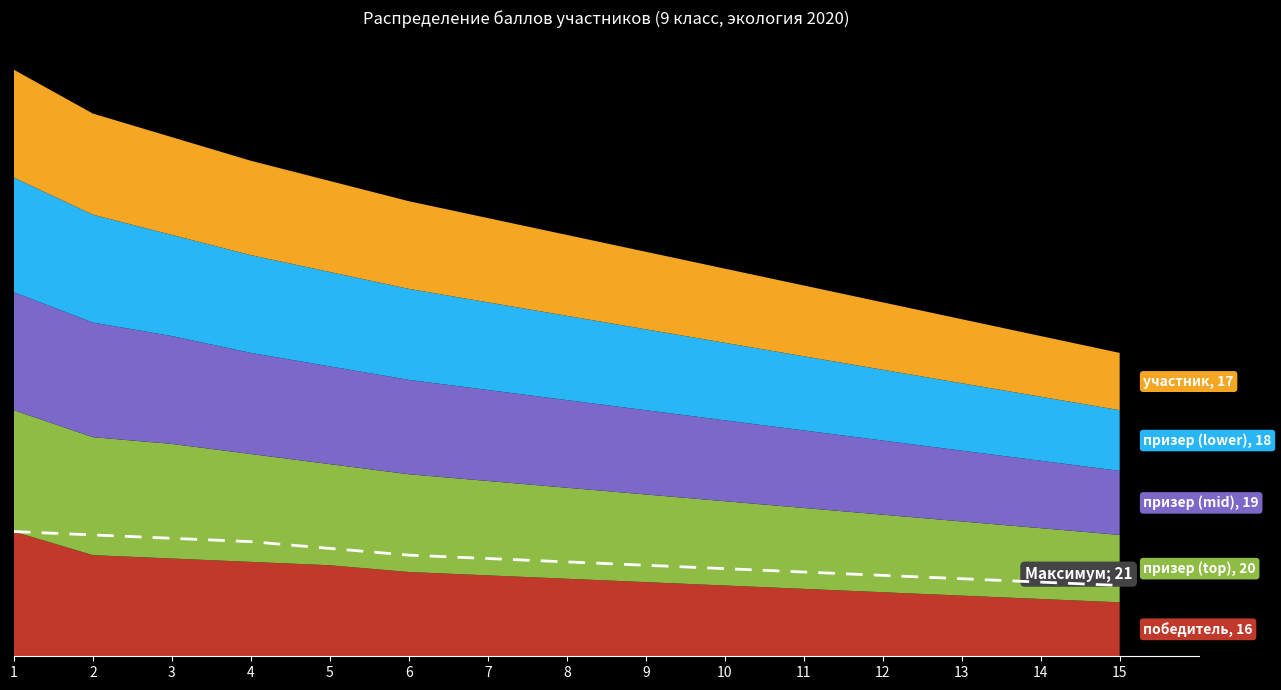

Reading left to right, list all the values displayed in this chart.

1=37	2=36	3=35	4=34	5=32	6=30	7=29	8=28	9=27	10=26	11=25	12=24	13=23	14=22	15=21